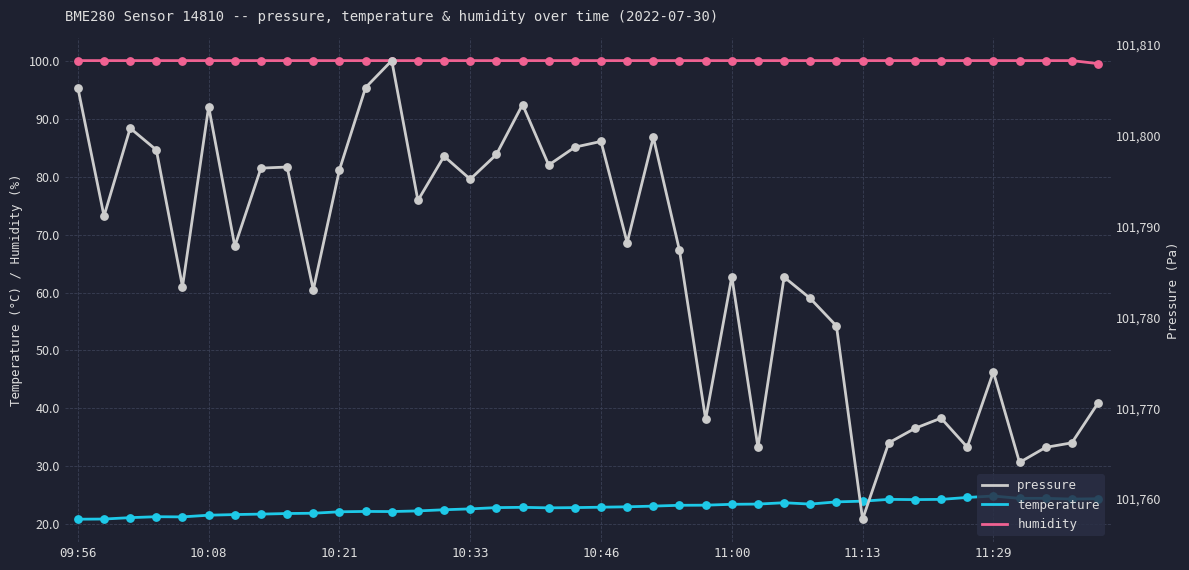

True or false: temperature and humidity intersect in this chart.

False